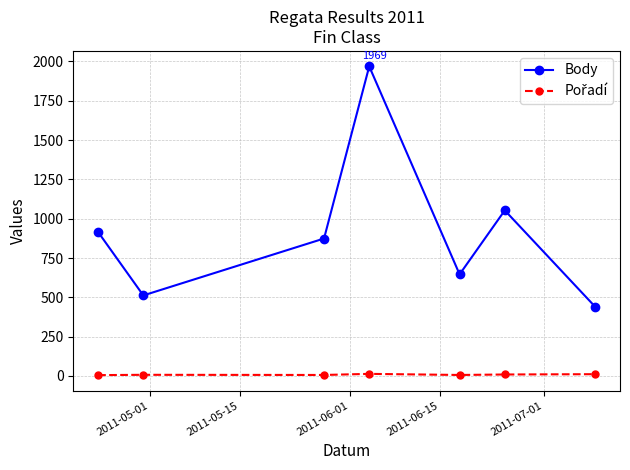

Which series has the widest spread of values?

Body